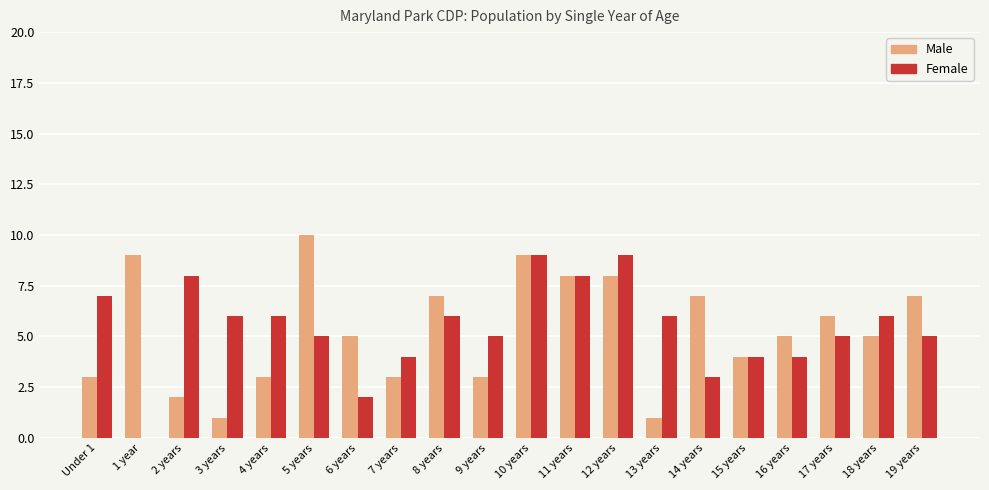

What is the total value across all series at 8 years?

13